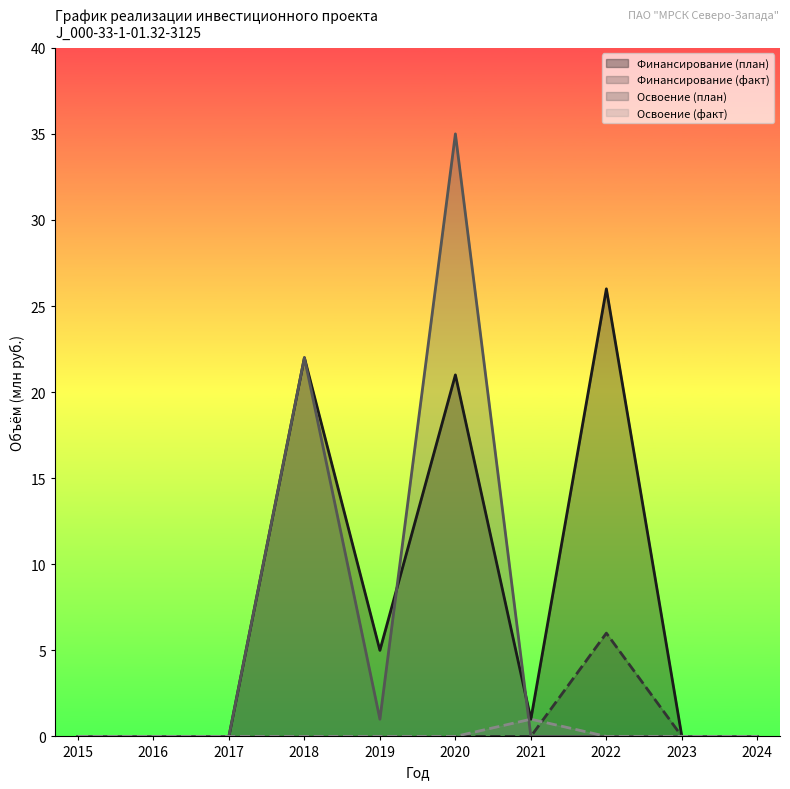

How many data points does each series have?

10